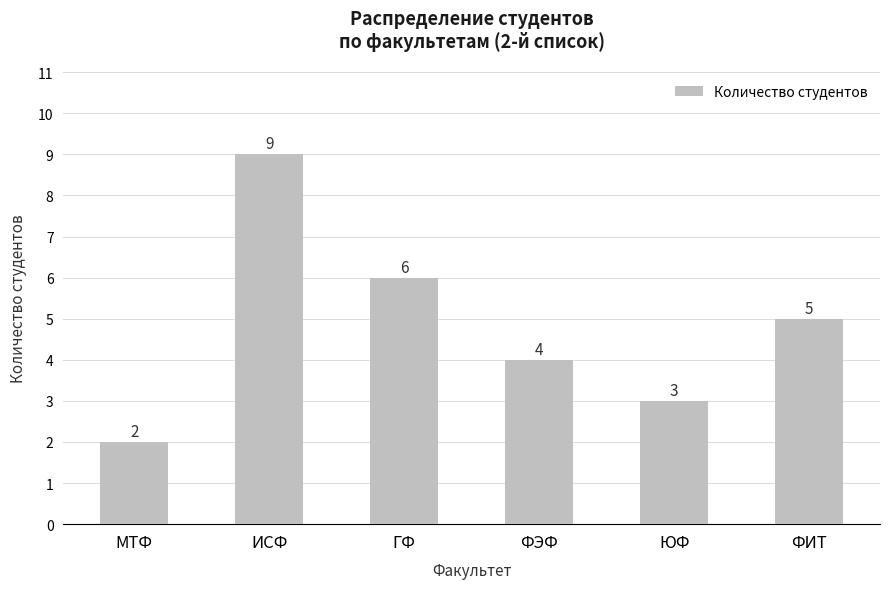

What is the change in value from ИСФ to ФЭФ?

-5